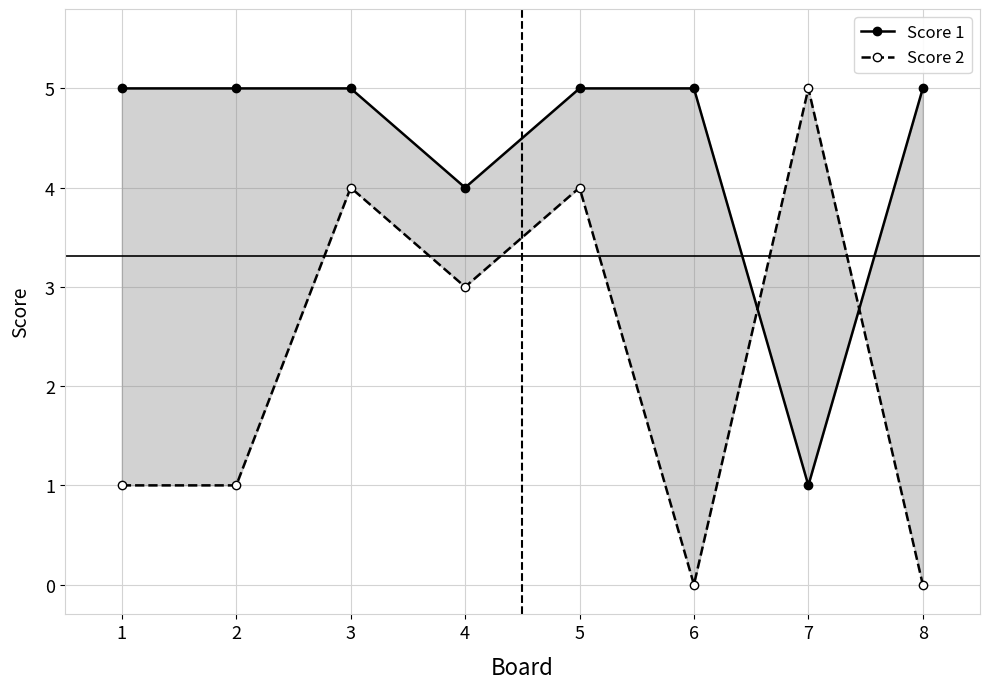

Is it true that Score 2 equals 7 at 3?

False